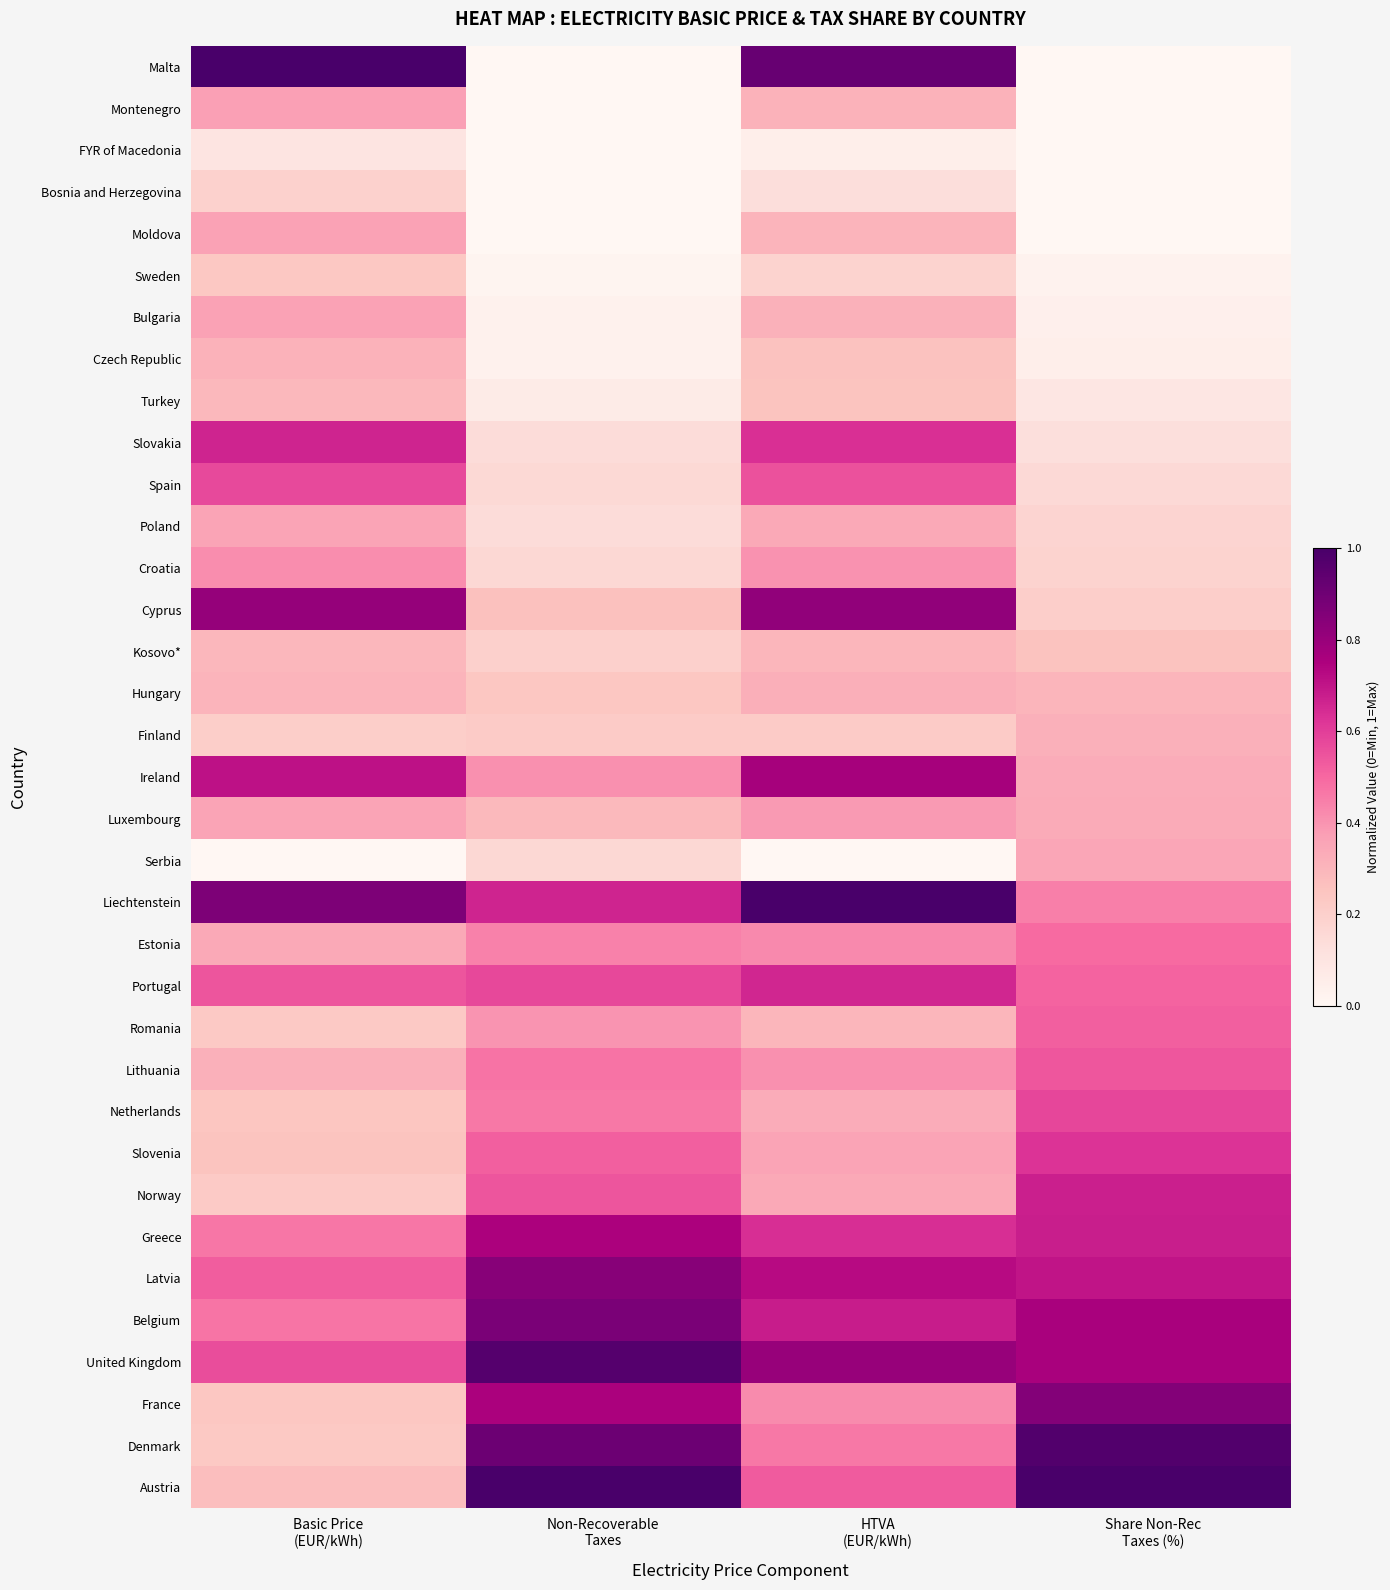

What is the total value across all series at HTVA
(EUR/kWh)?

15.6